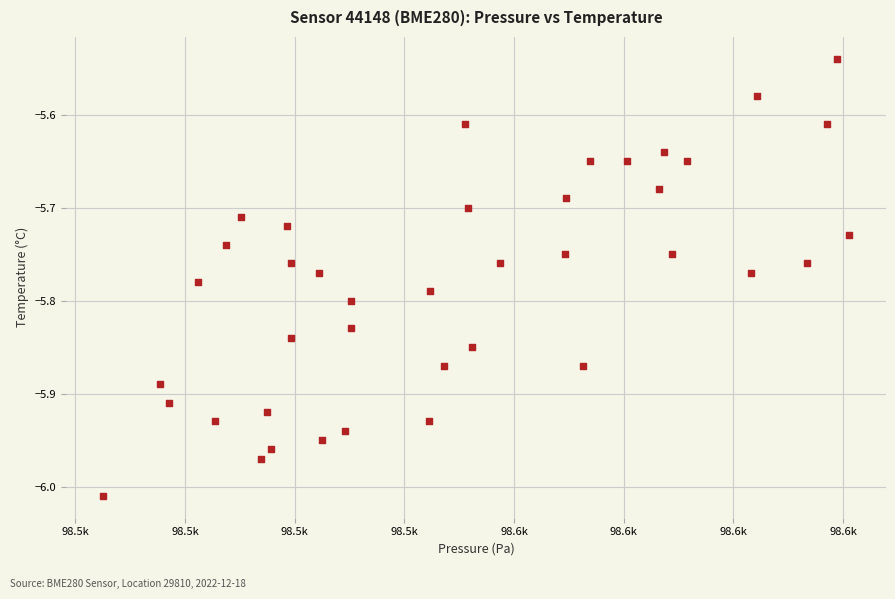

What is the range of X values (max minus min)?

135.9